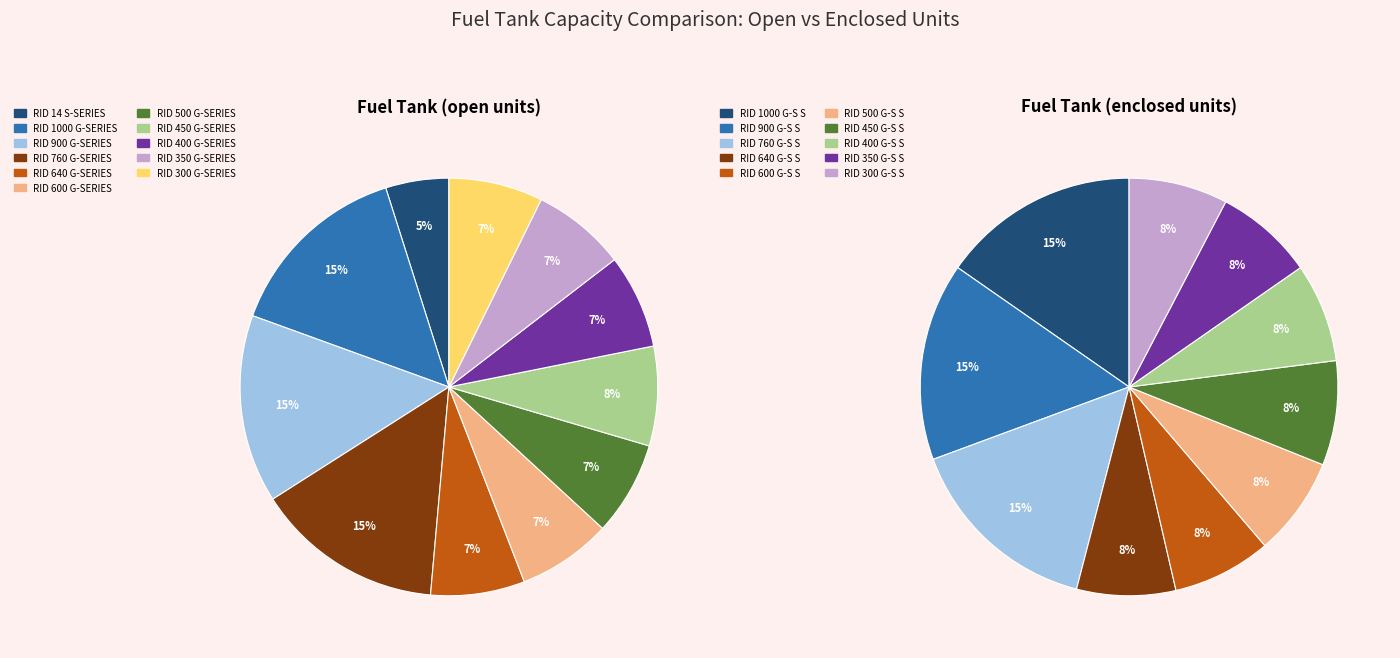

What percentage is the RID 760 G-SERIES slice, to the nearest percent?

15%